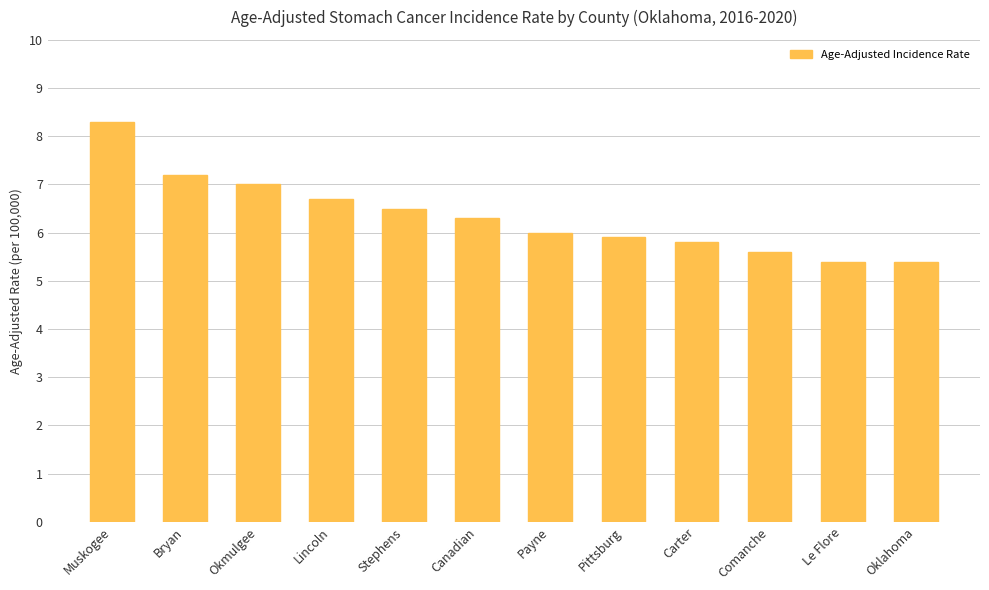

What is the average value?

6.3